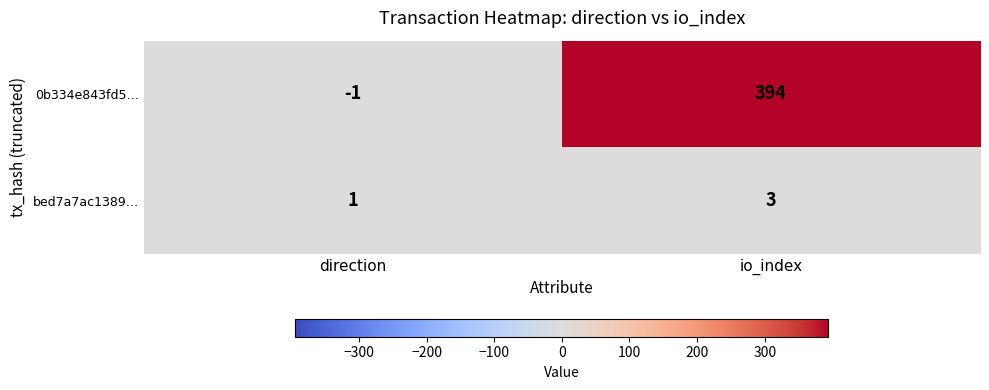

What is the approximate value of bed7a7ac1389… at io_index?

3